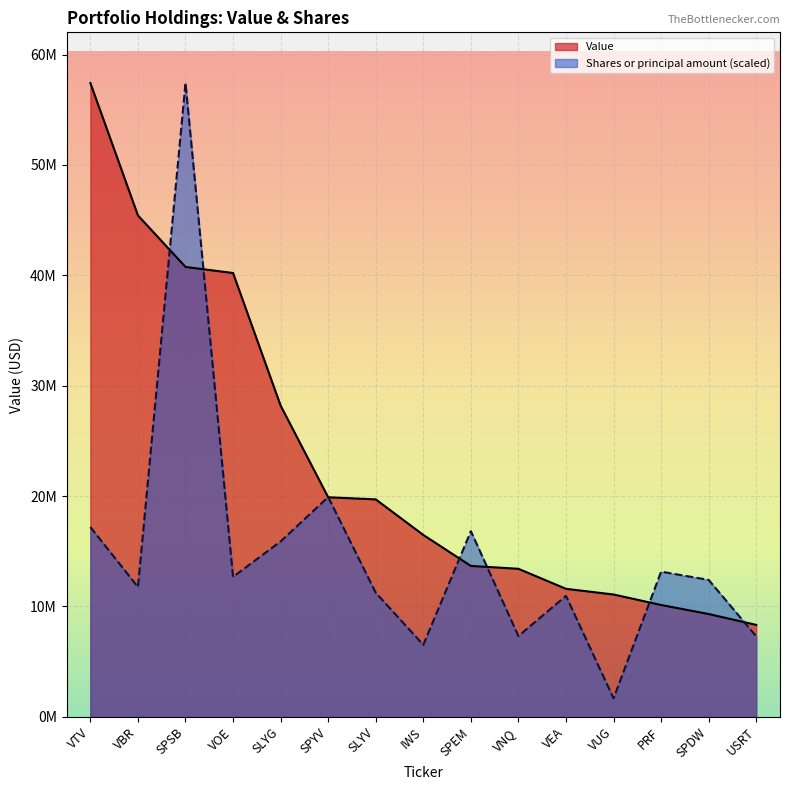

What is the value of the Shares or principal amount point at the 1st from the left?

17195010.1